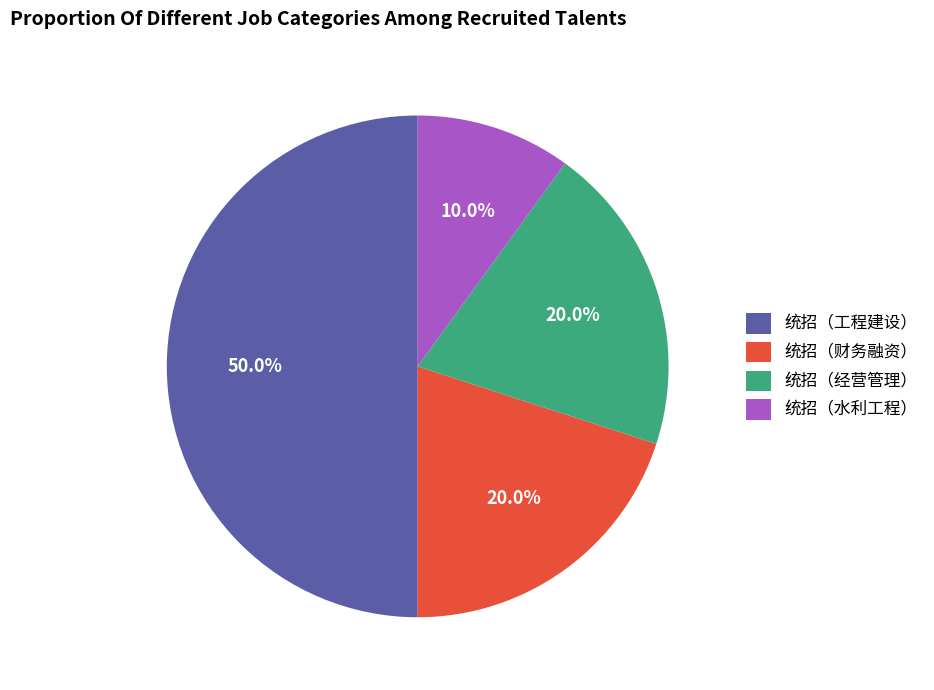

What percentage do 统招（财务融资） and 统招（经营管理） together represent?

40.0%